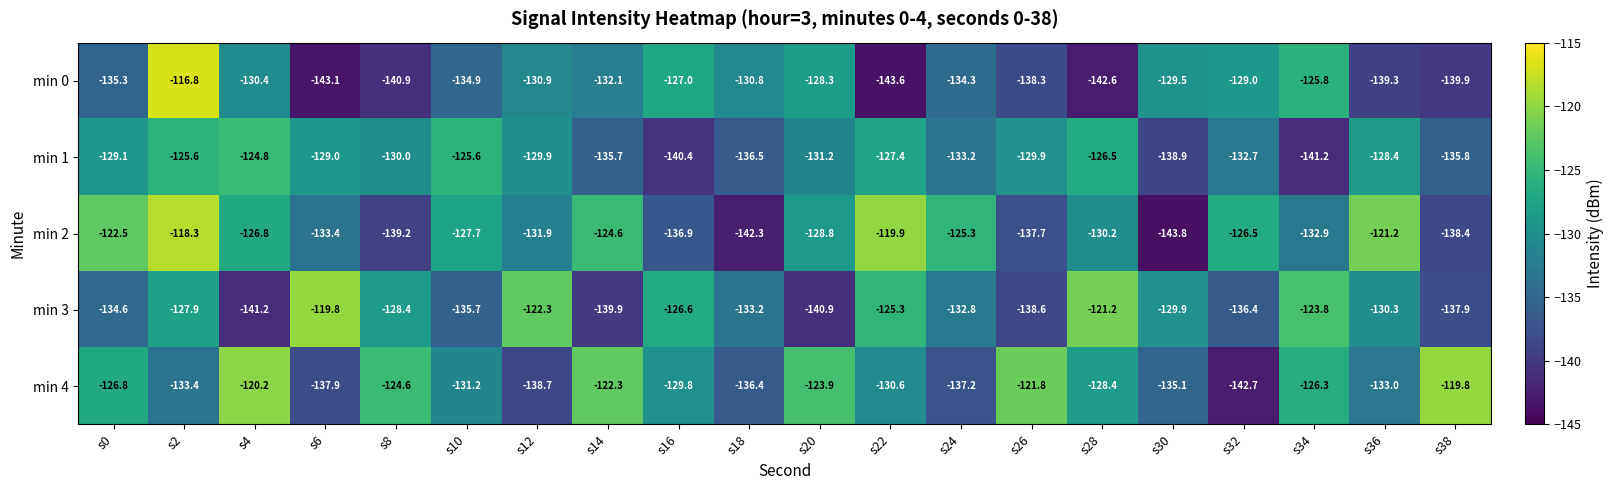

What is the spread (max minus min) of values at s14?

17.6